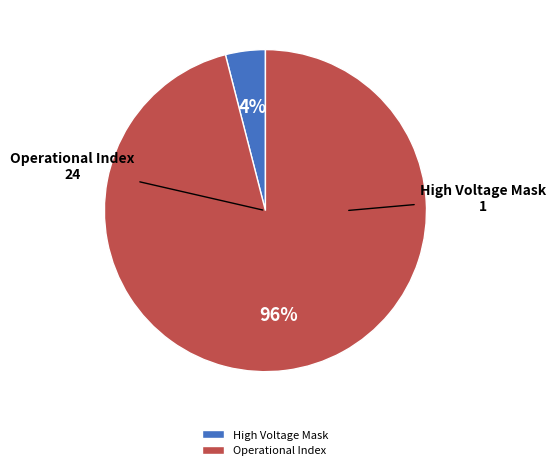

Is there a majority slice in this chart?

Yes